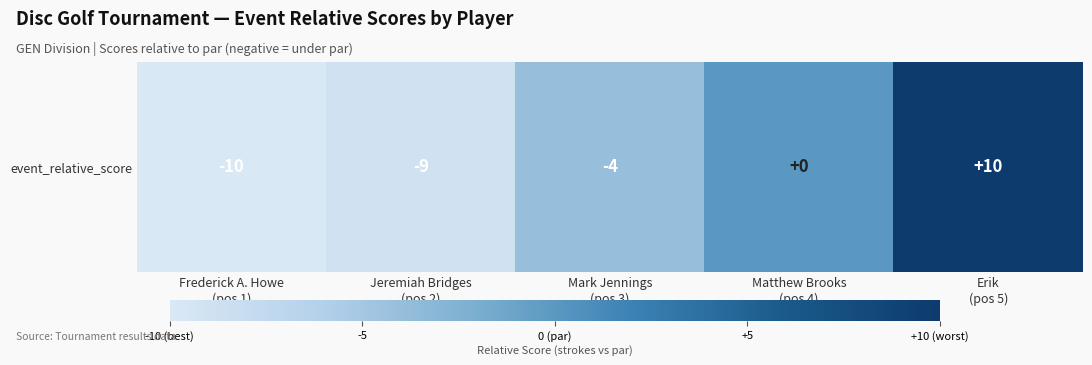

Count the number of categories in the chart.

5